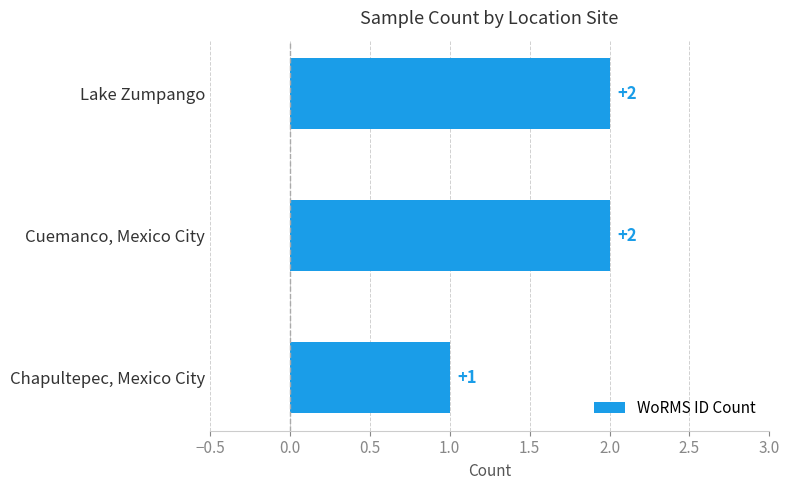

How many bars are there in total?

3